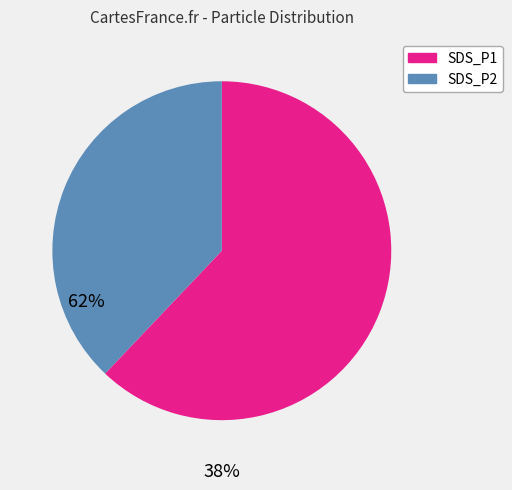

Is it true that SDS_P2 is 52% of the pie?

False